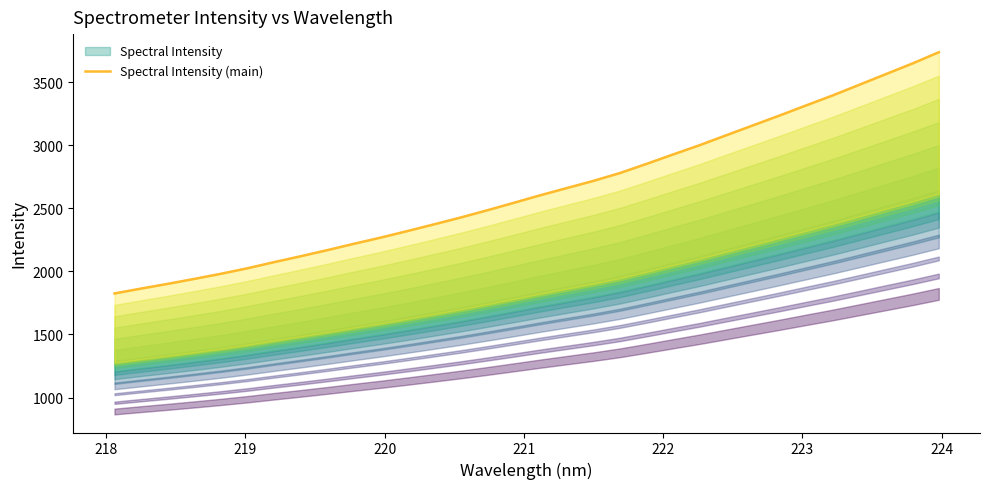

True or false: there are more than 2 points higher than both neighbors.

False